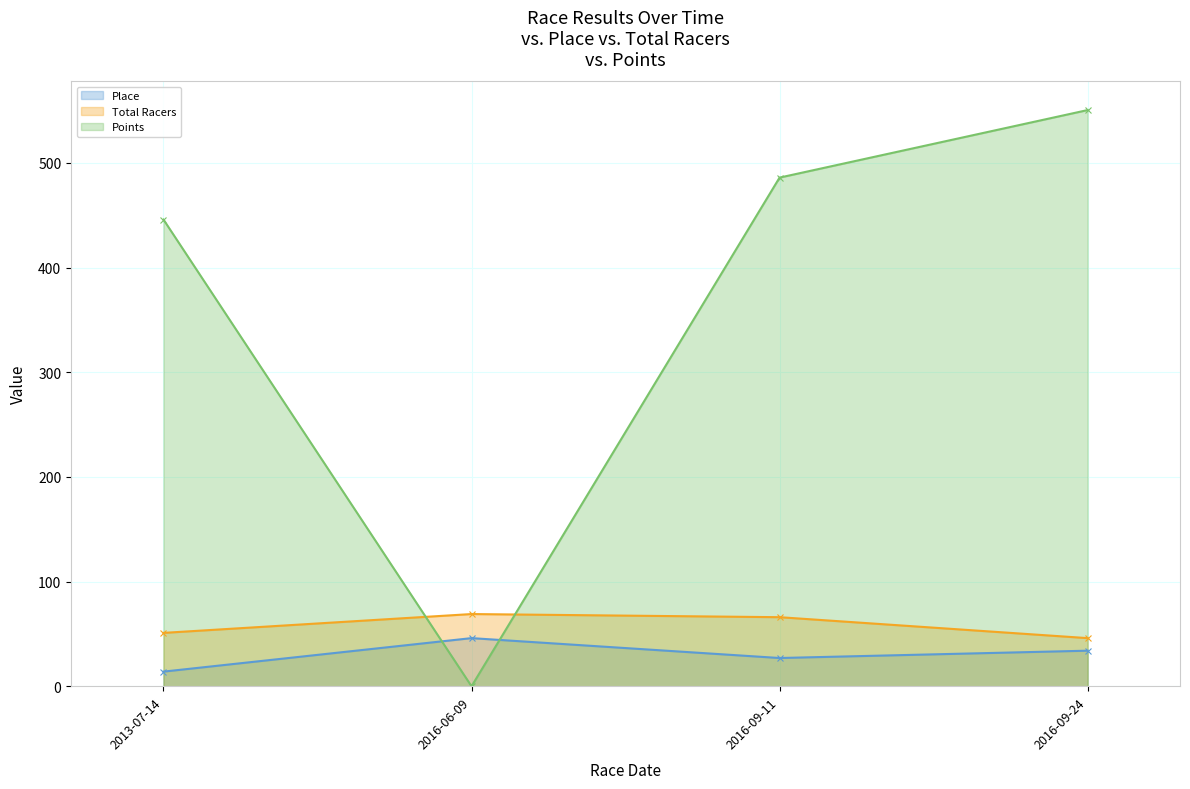

What is the difference between the Place values at 2016-09-11 and 2013-07-14?

13.0